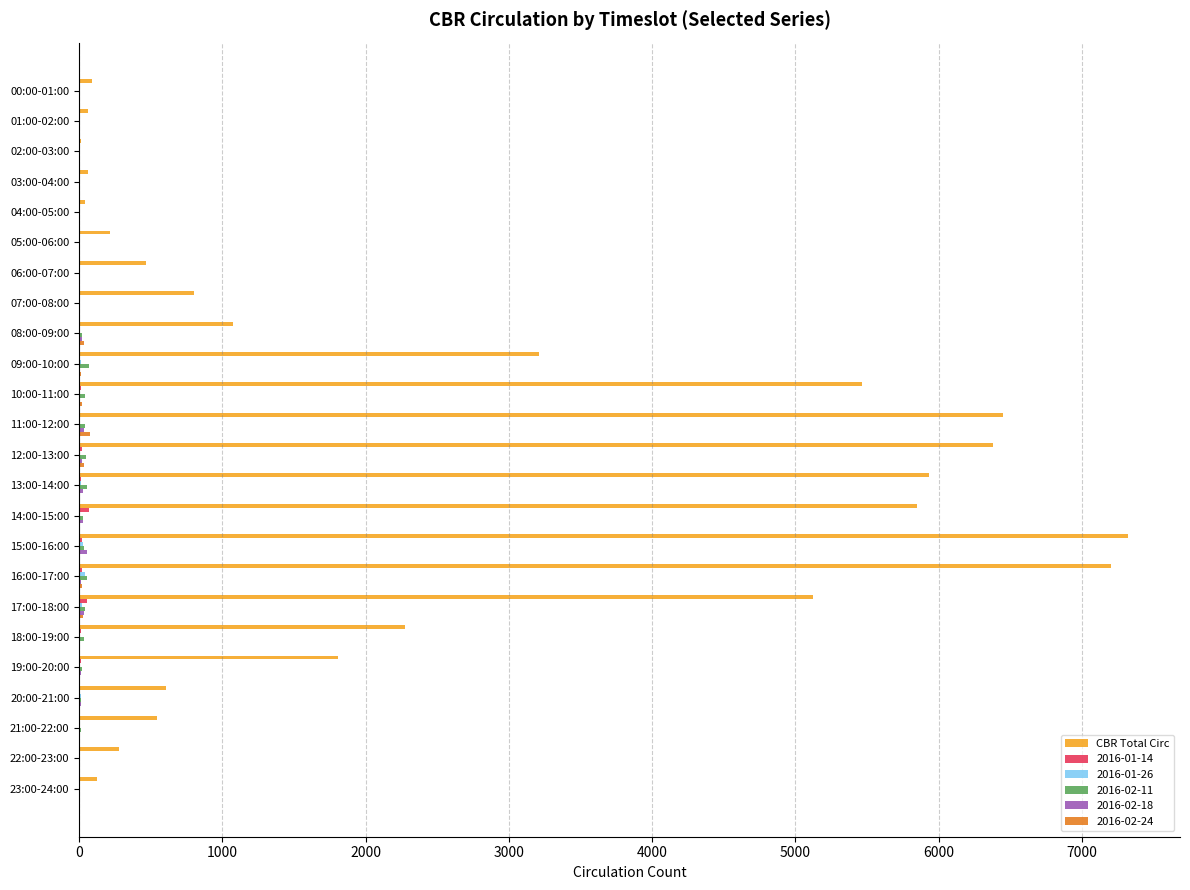

Which label corresponds to the largest value in the chart?

15:00-16:00